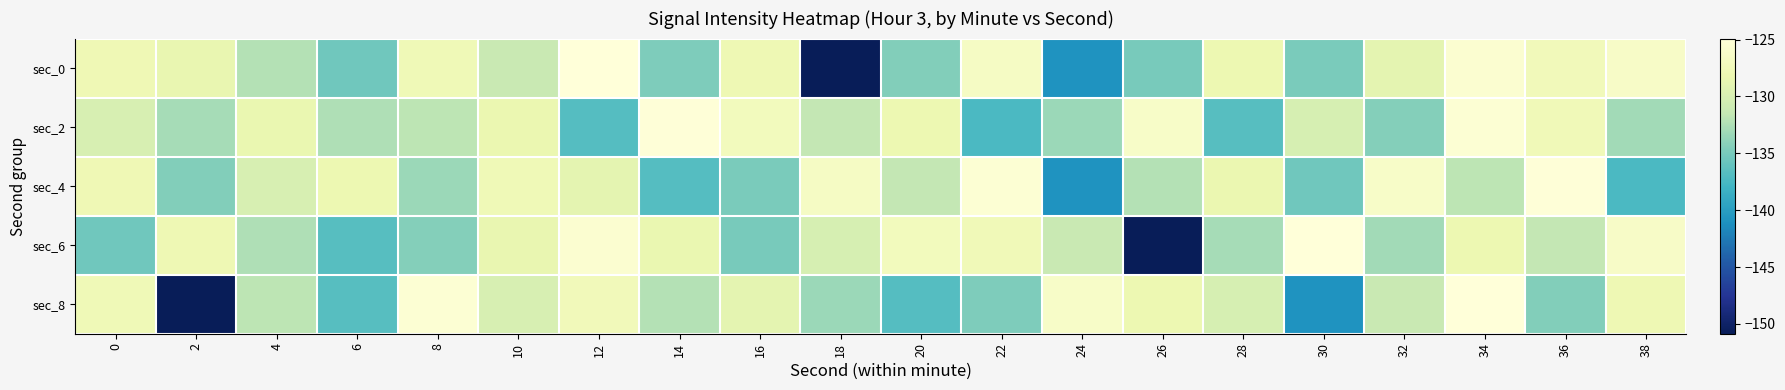

Reading left to right, list all the values displayed in this chart.

sec_0: 0=-127.8	2=-128.5	4=-132.2	6=-135.4	8=-127.7	10=-131.2	12=-124.9	14=-134.7	16=-127.9	18=-150.9	20=-134.5	22=-126.6	24=-140.9	26=-135.0	28=-128.2	30=-134.9	32=-128.9	34=-125.7	36=-127.4	38=-126.4
sec_2: 0=-130.1	2=-132.9	4=-128.4	6=-132.4	8=-131.9	10=-128.3	12=-136.8	14=-125.1	16=-127.2	18=-131.5	20=-128.1	22=-137.3	24=-133.4	26=-126.3	28=-136.7	30=-130.1	32=-134.4	34=-125.4	36=-127.6	38=-133.0
sec_4: 0=-127.8	2=-134.5	4=-130.1	6=-128.1	8=-133.4	10=-127.7	12=-128.9	14=-136.8	16=-134.9	18=-126.6	20=-131.5	22=-125.4	24=-140.9	26=-132.2	28=-128.3	30=-135.4	32=-126.3	34=-131.9	36=-125.1	38=-137.3
sec_6: 0=-135.4	2=-127.9	4=-132.4	6=-136.7	8=-134.4	10=-128.5	12=-125.7	14=-128.4	16=-135.0	18=-130.1	20=-127.2	22=-127.6	24=-131.2	26=-150.9	28=-132.9	30=-124.9	32=-133.0	34=-128.2	36=-131.5	38=-126.4
sec_8: 0=-127.7	2=-150.9	4=-131.9	6=-136.7	8=-125.4	10=-130.1	12=-127.4	14=-132.2	16=-128.9	18=-133.4	20=-136.8	22=-134.7	24=-126.3	26=-128.1	28=-130.1	30=-140.9	32=-131.2	34=-124.9	36=-134.5	38=-127.9